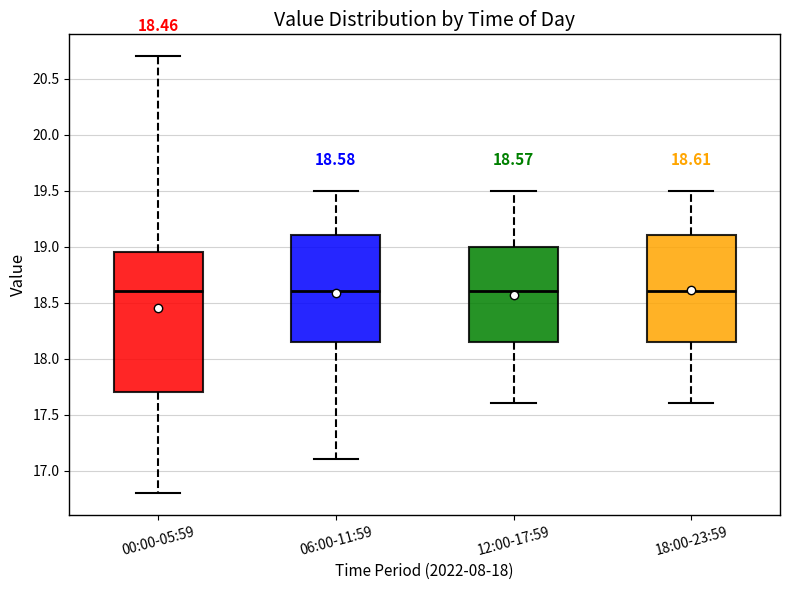

Comparing the boxes themselves (not the whiskers), which one is the tallest?

00:00-05:59